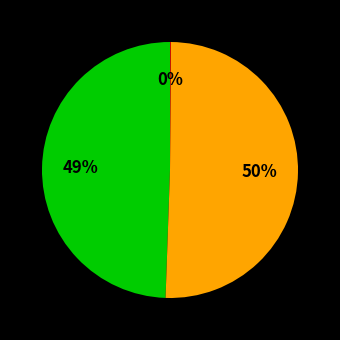

To the nearest percent, what is the average slice percentage?

33%